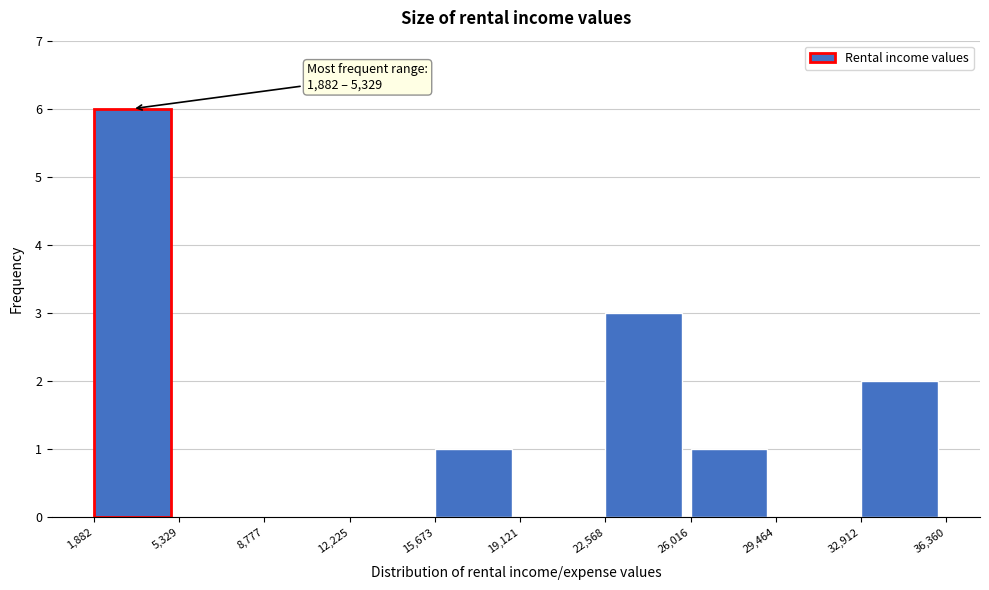

Over which range of the x-axis is the bar tallest?

1,882 to 5,329